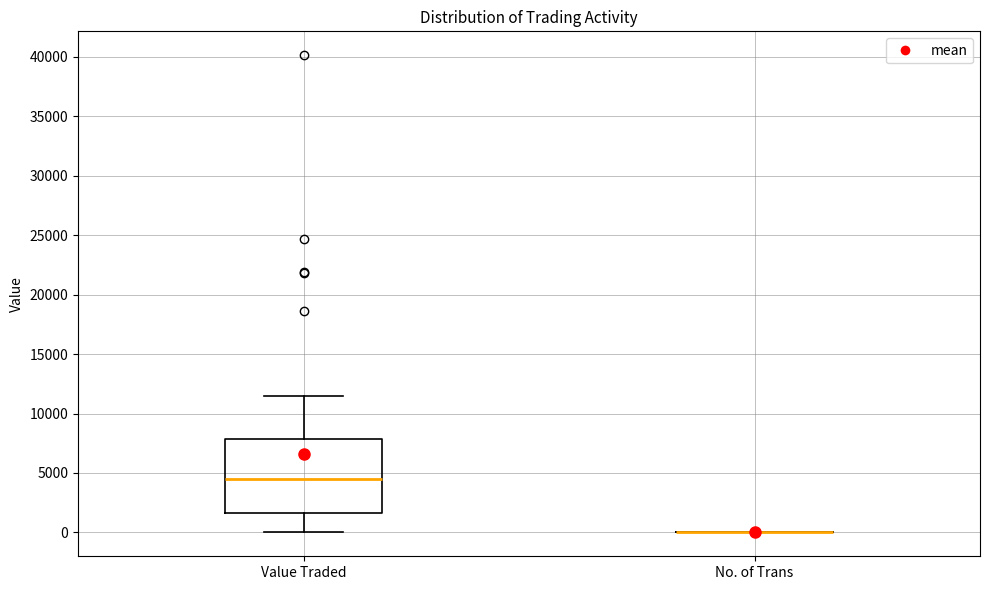

Comparing the boxes themselves (not the whiskers), which one is the tallest?

Value Traded